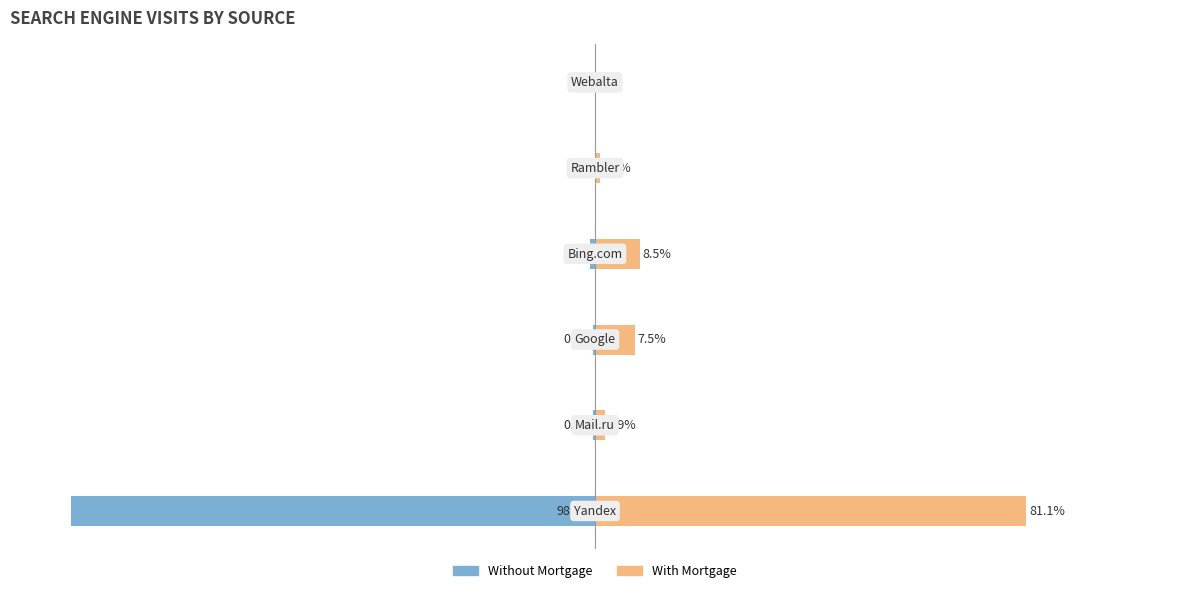

What are all the series names shown in the legend?

Without Mortgage, With Mortgage